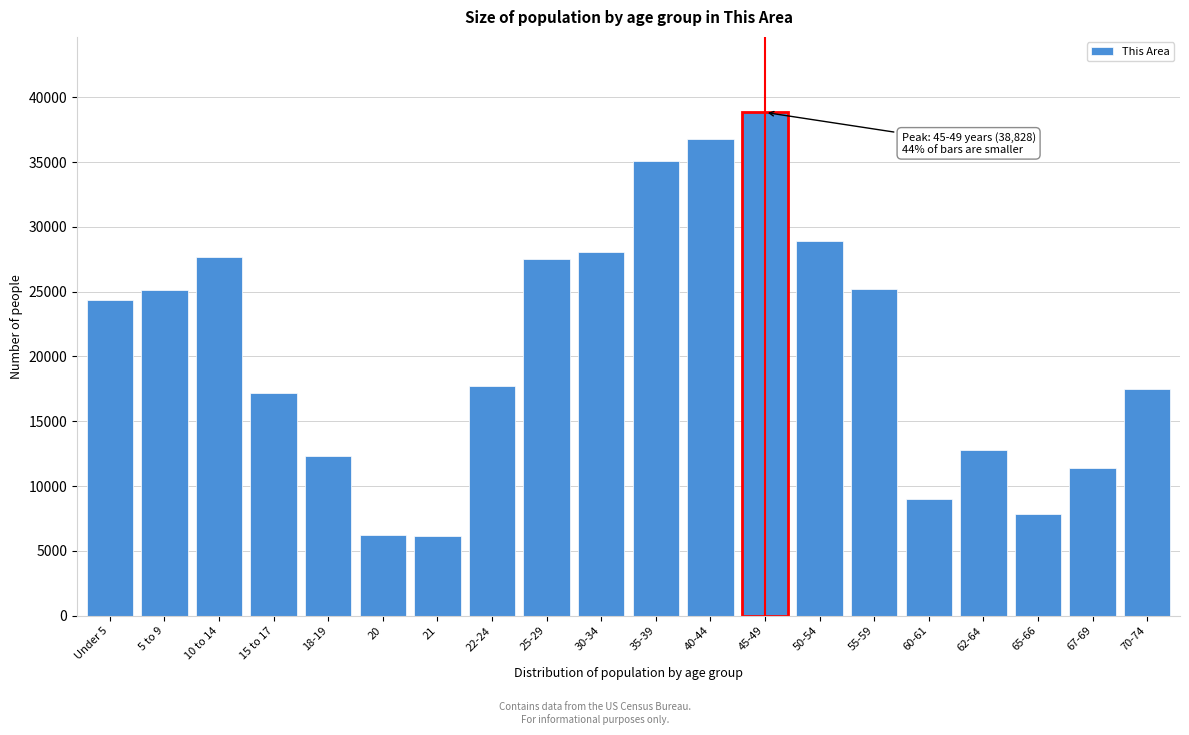

At which category does the chart reach its peak across all series?

45-49